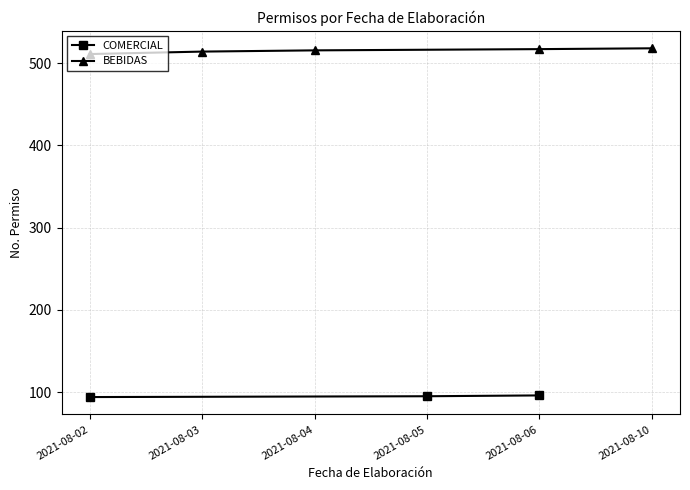

Does the chart have visible grid lines?

Yes